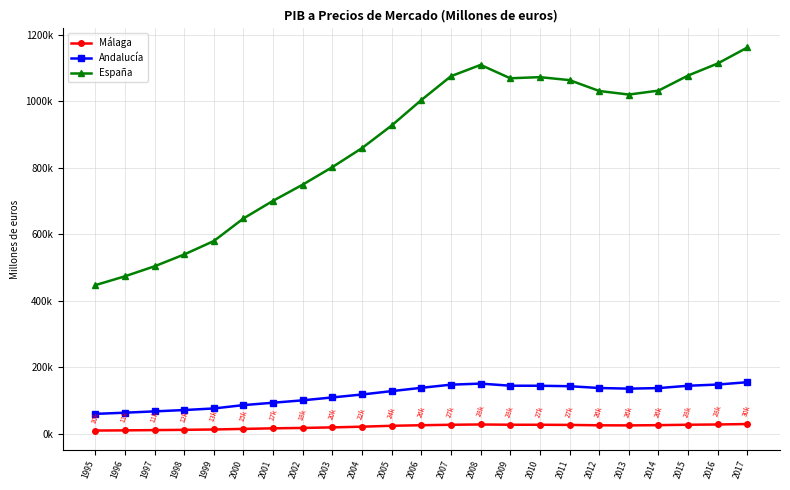

What is the difference between the maximum and second lowest values in the España series?

688023.0